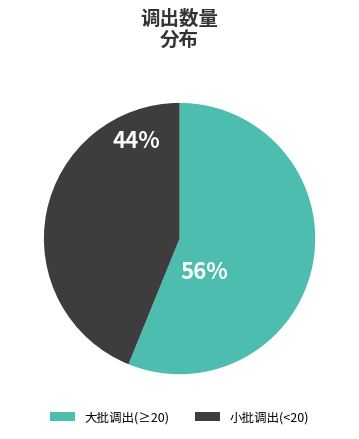

Rank the categories by value from highest to lowest.

大批调出(≥20), 小批调出(<20)